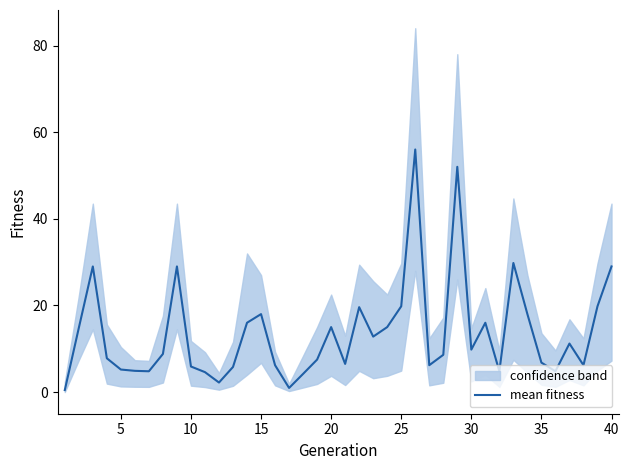

The mean fitness series shows 2.7 at 35. True or false?

False